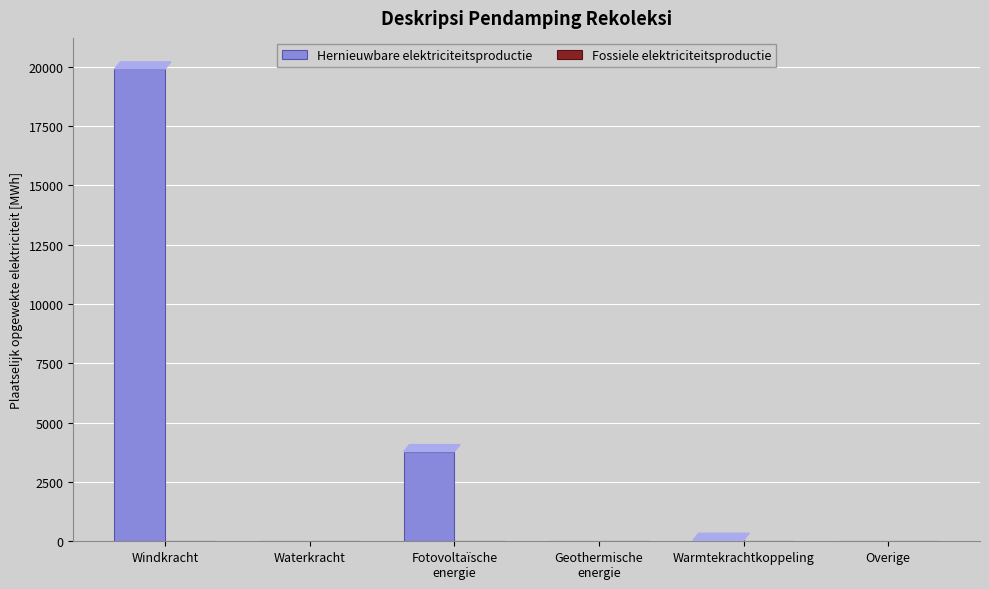

What is the maximum value shown in the chart?

19899.9